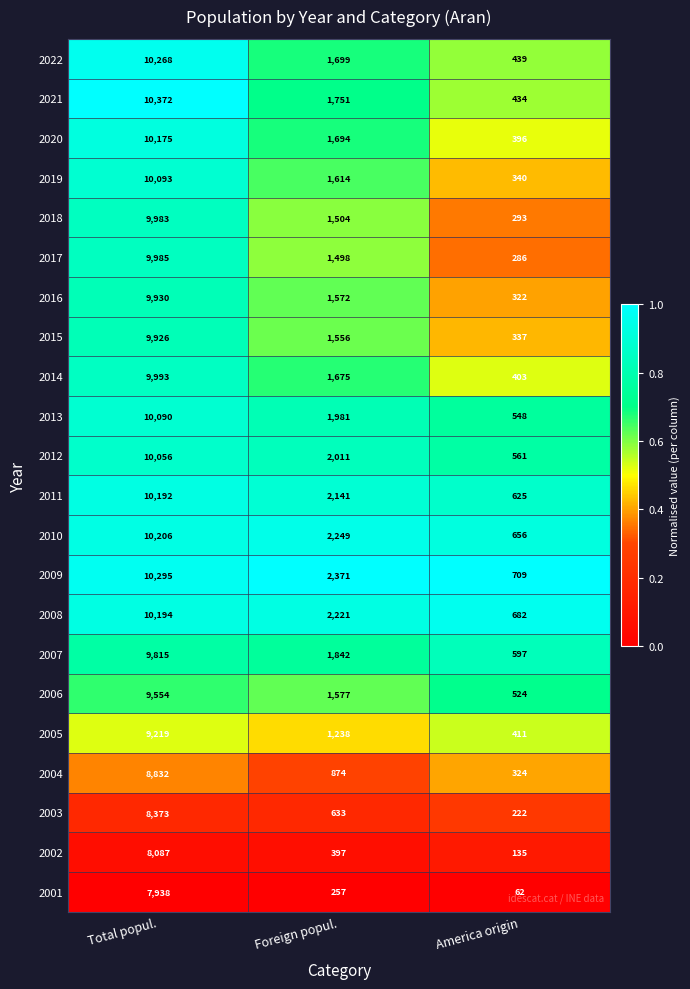

What is the difference between the highest and lowest values at Foreign popul.?

2114